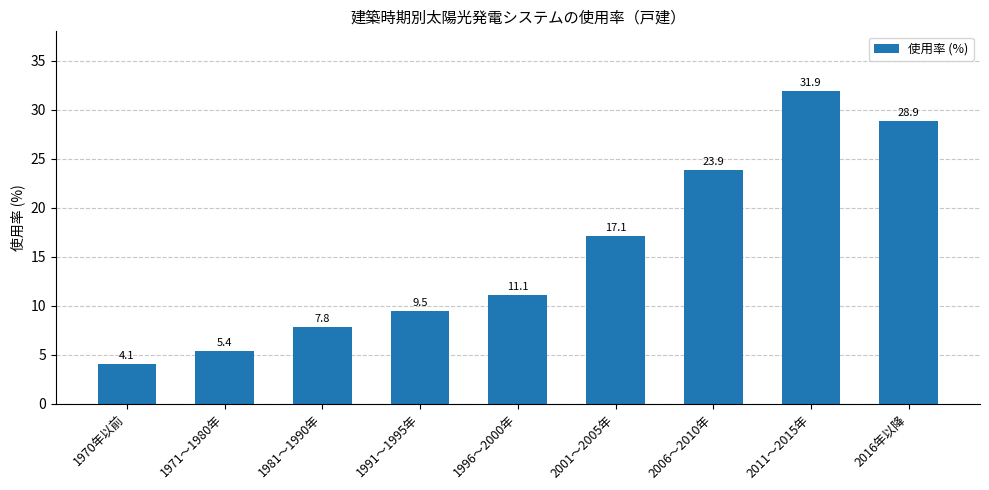

Rank the categories by value from lowest to highest.

1970年以前, 1971～1980年, 1981～1990年, 1991～1995年, 1996～2000年, 2001～2005年, 2006～2010年, 2016年以降, 2011～2015年